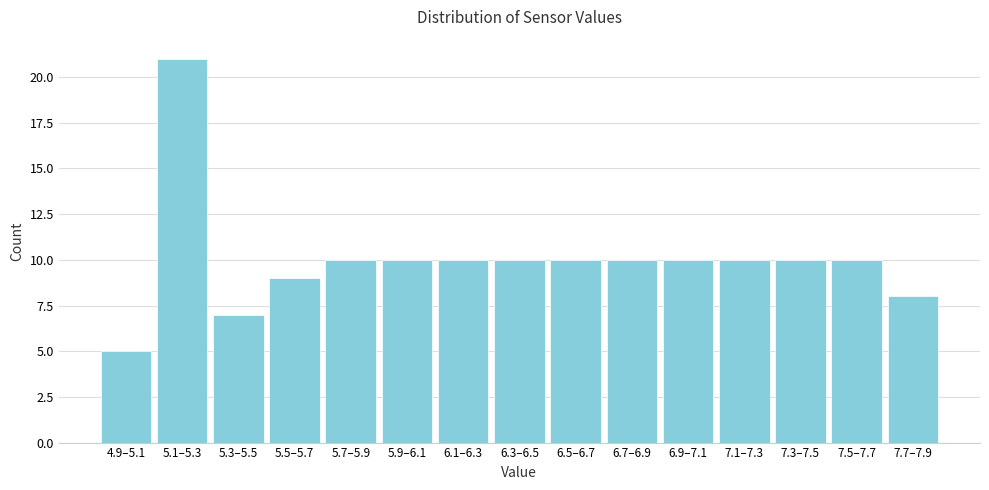

Reading left to right, extract all data points from this chart.

4.9–5.1=5	5.1–5.3=21	5.3–5.5=7	5.5–5.7=9	5.7–5.9=10	5.9–6.1=10	6.1–6.3=10	6.3–6.5=10	6.5–6.7=10	6.7–6.9=10	6.9–7.1=10	7.1–7.3=10	7.3–7.5=10	7.5–7.7=10	7.7–7.9=8